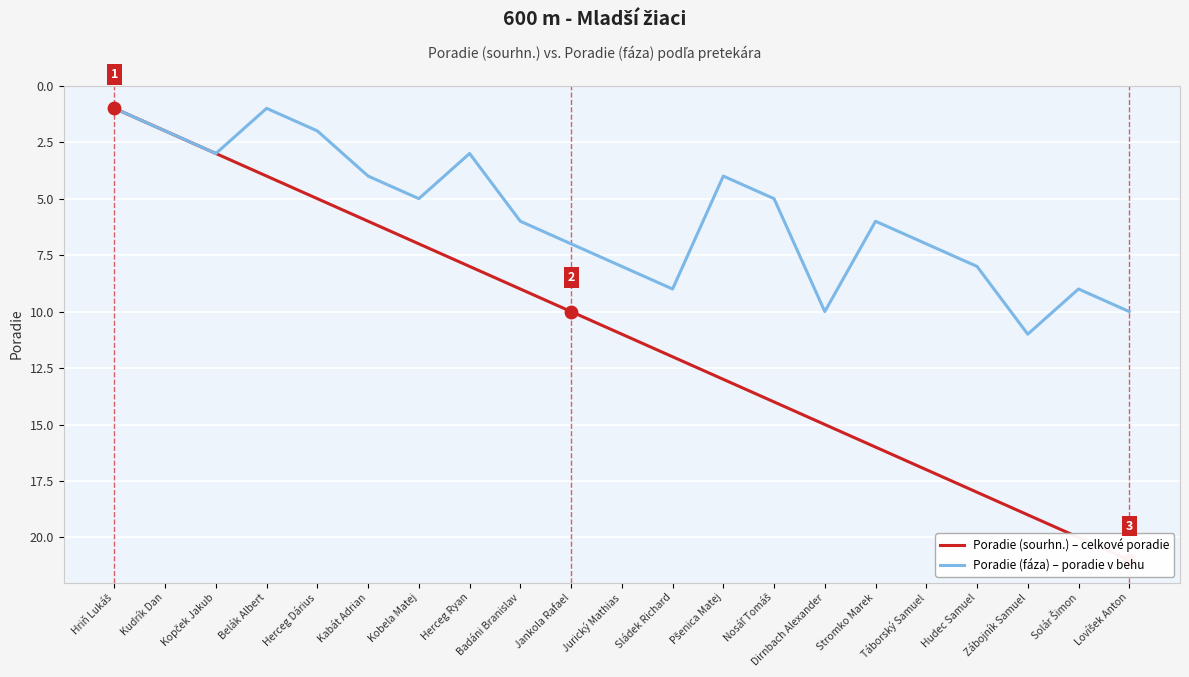

Which series has the largest total across all categories?

Poradie (sourhn.) – celkové poradie